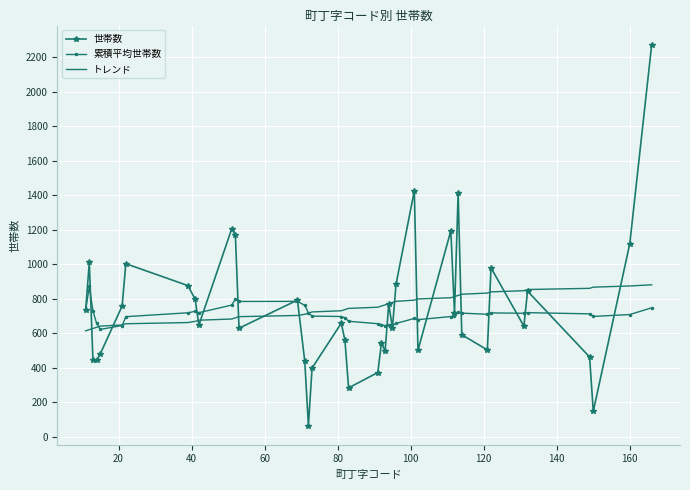

How many distinct data groups are displayed?

3